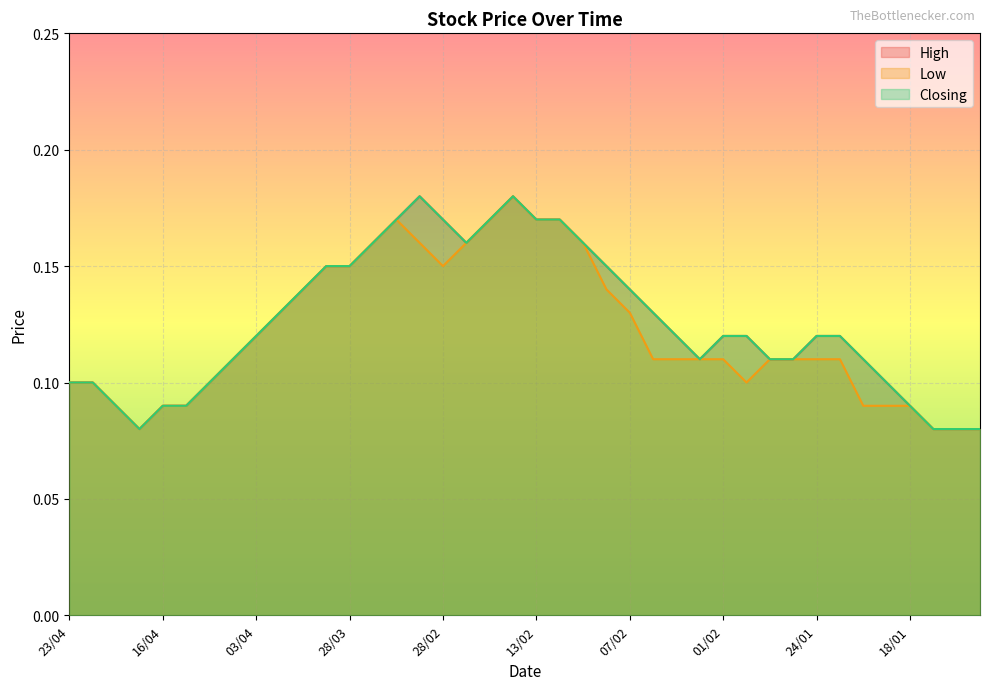

How many interior local valleys does the Closing series have?

3